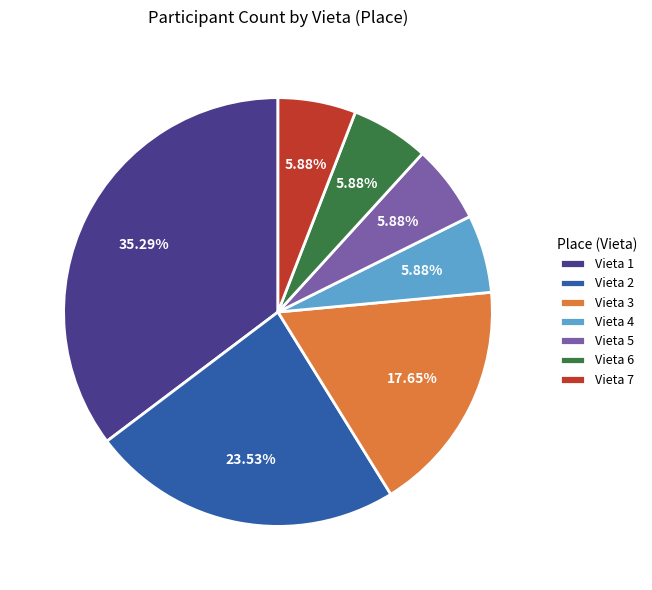

To the nearest percent, what is the difference between the largest and smallest slice percentages?

29%